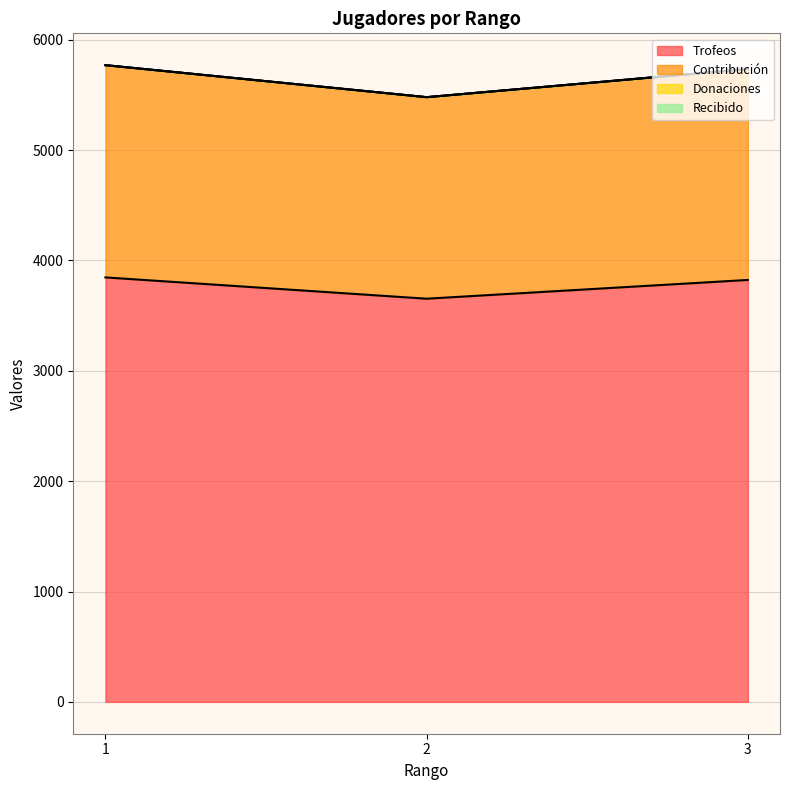

At which label is Trofeos closest to 3749?

3